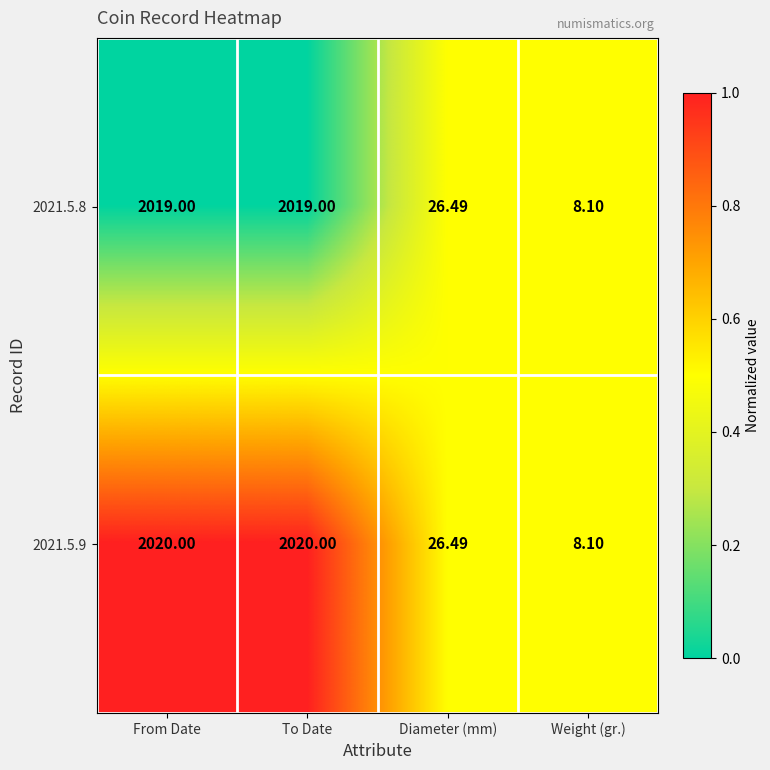

Is the value of 2021.5.8 at To Date greater than the value of 2021.5.9 at To Date?

No